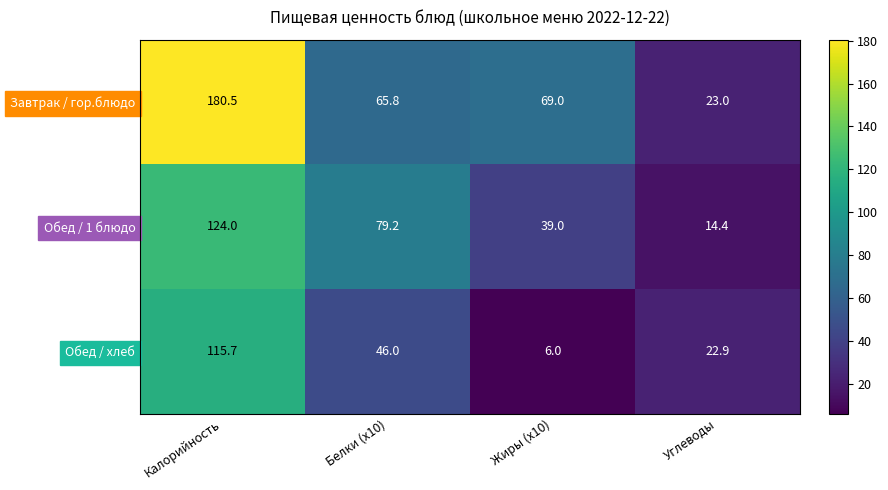

At which category is the sum across all series the highest?

Калорийность